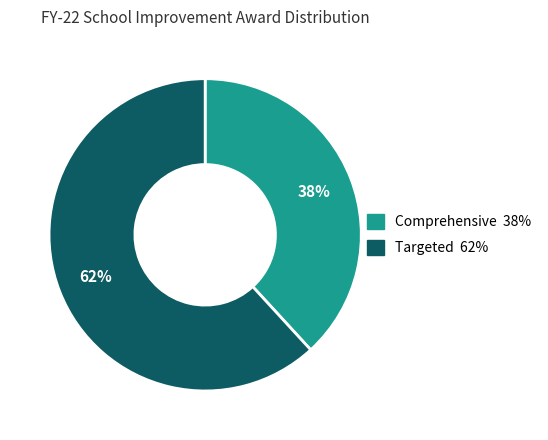

Is there a majority slice in this chart?

Yes